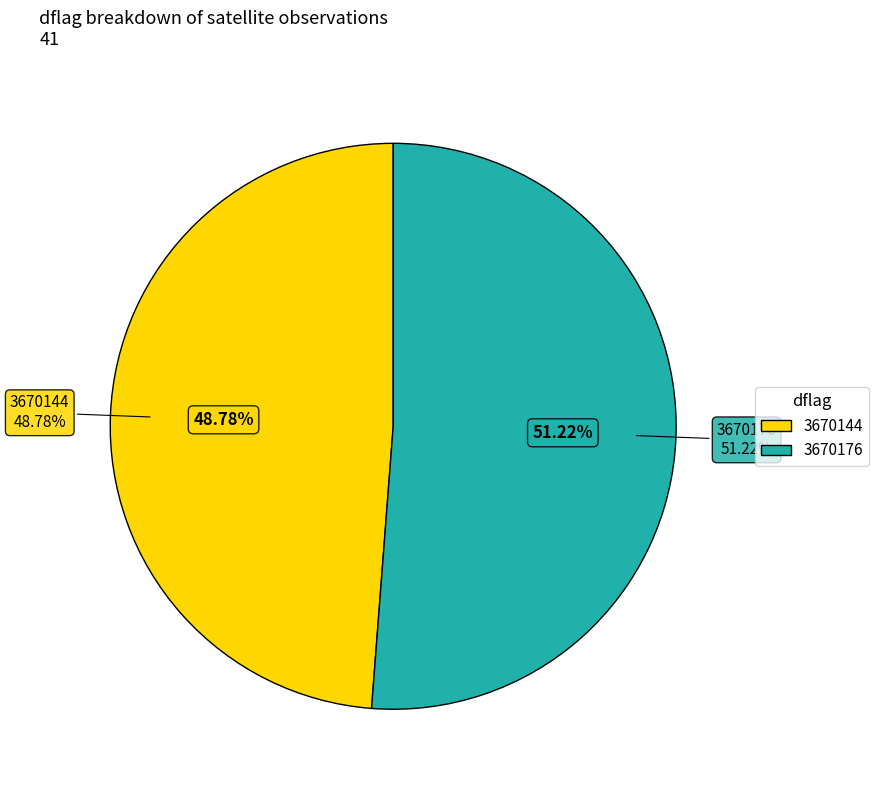

Do 3670144 and 3670176 together represent more than half of the pie?

Yes